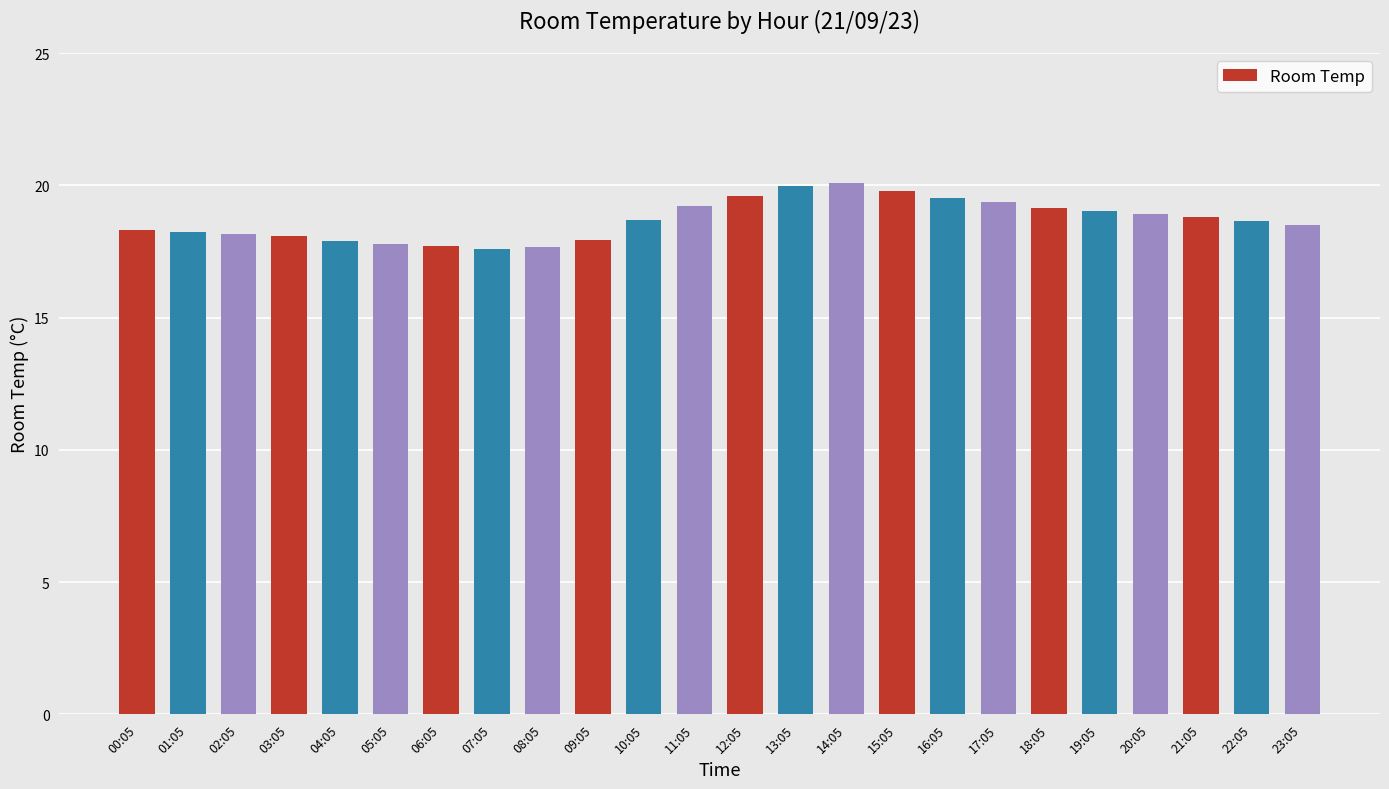

What is the difference between the values at 06:05 and 21:05?

1.1